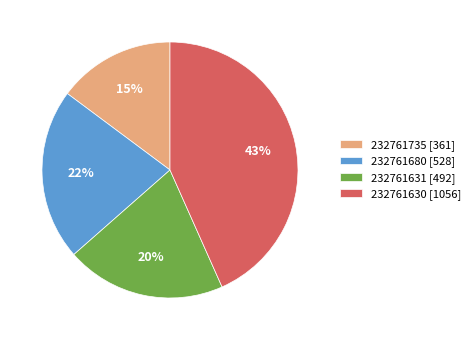

How many slices are in this pie chart?

4